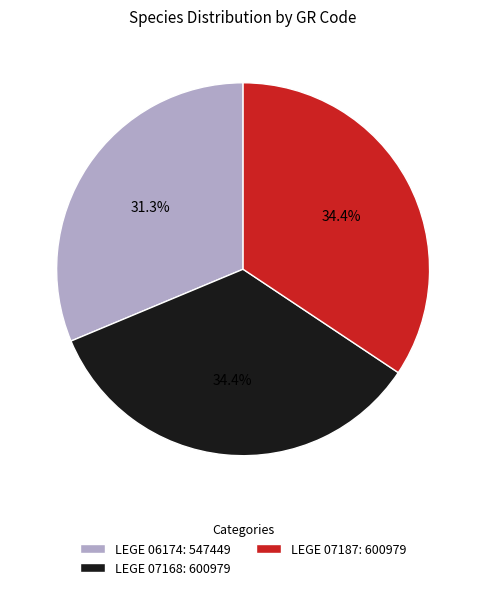

What percentage is NOT represented by LEGE 06174?

68.7%